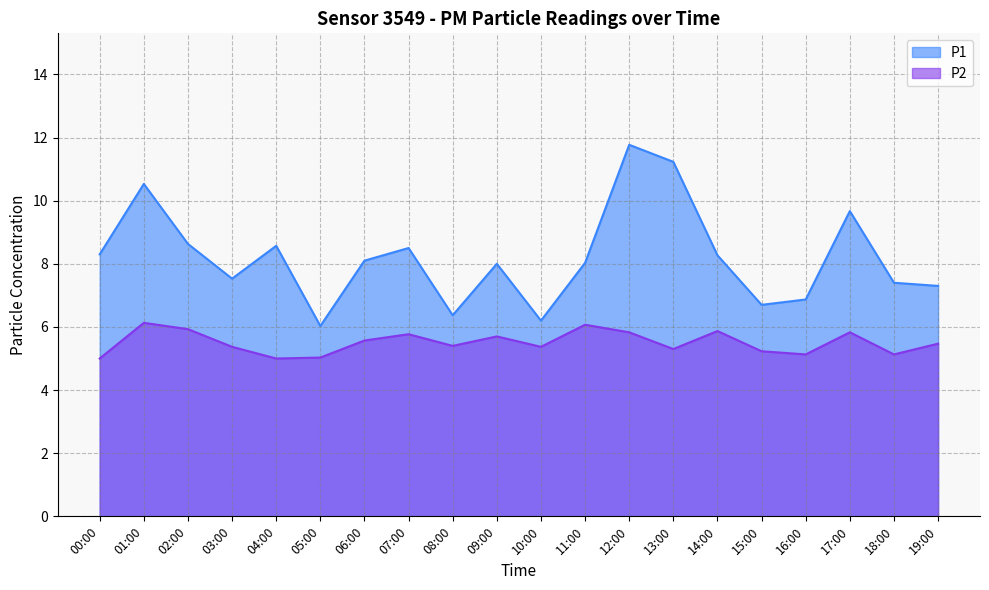

What is the average value of the P1 series?

8.2